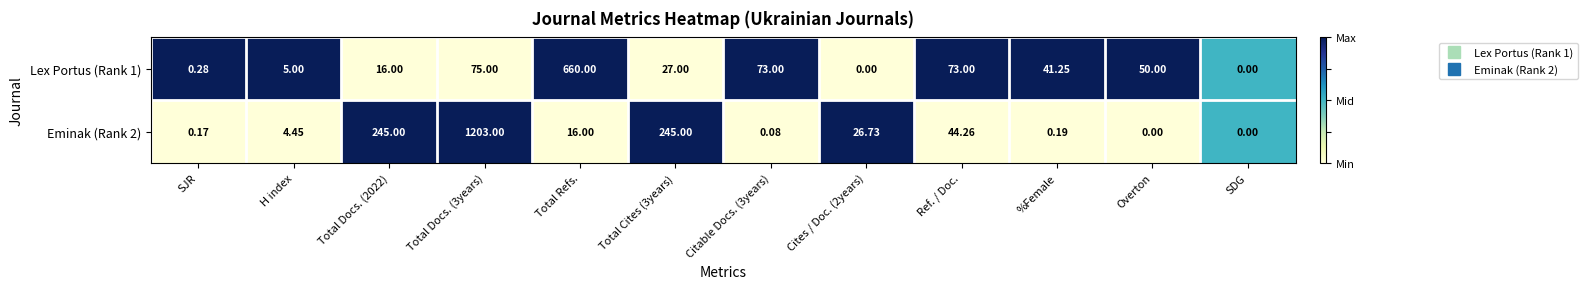

Is the value of Eminak (Rank 2) at Overton greater than the value of Lex Portus (Rank 1) at Total Docs. (2022)?

No